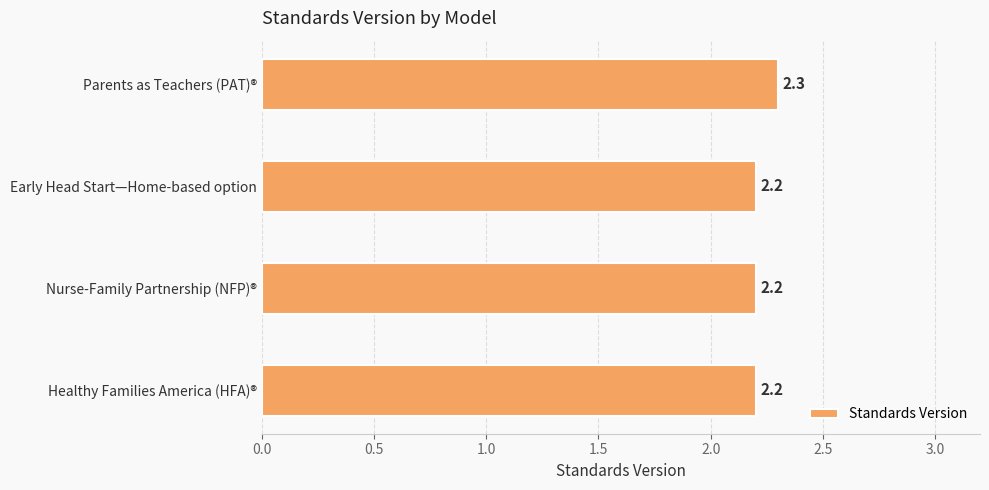

The chart shows a value of 2.9 at Healthy Families America (HFA)®. True or false?

False